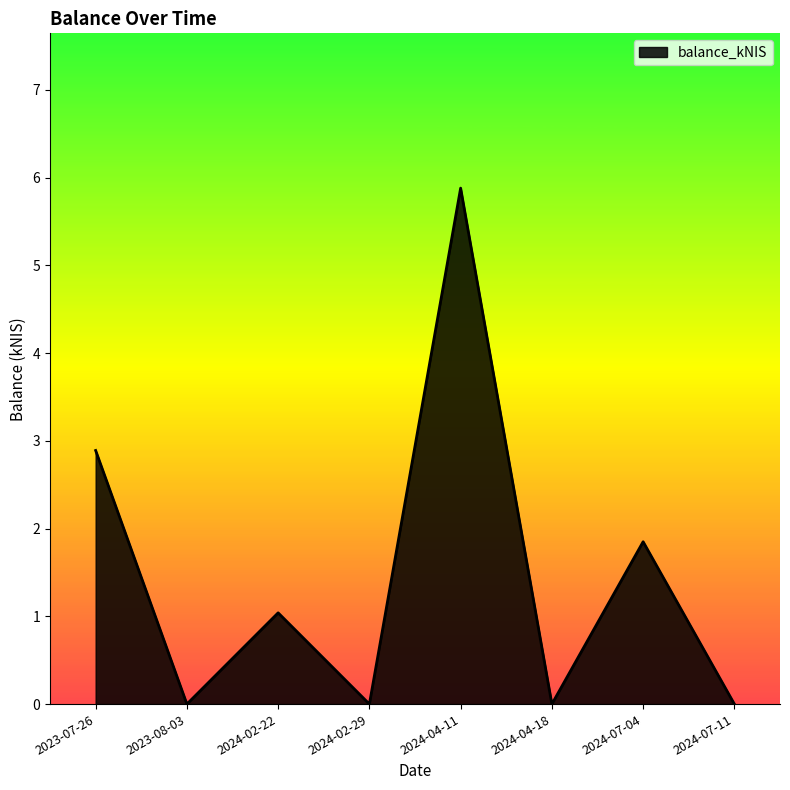

How many interior local peaks (higher than both neighbors) does the data have?

3